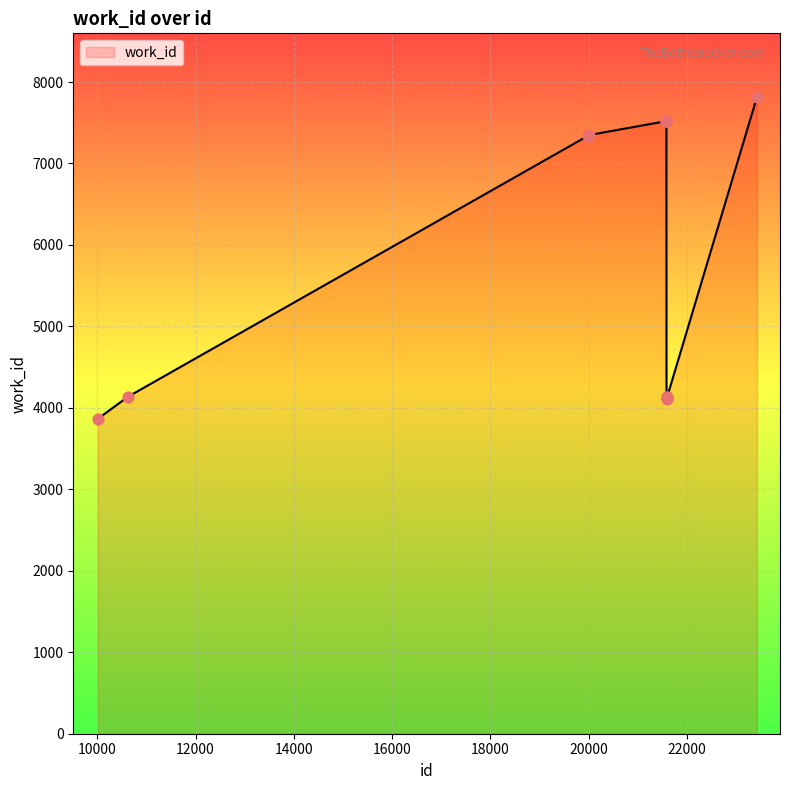

What is the difference between the maximum and minimum values?

3950